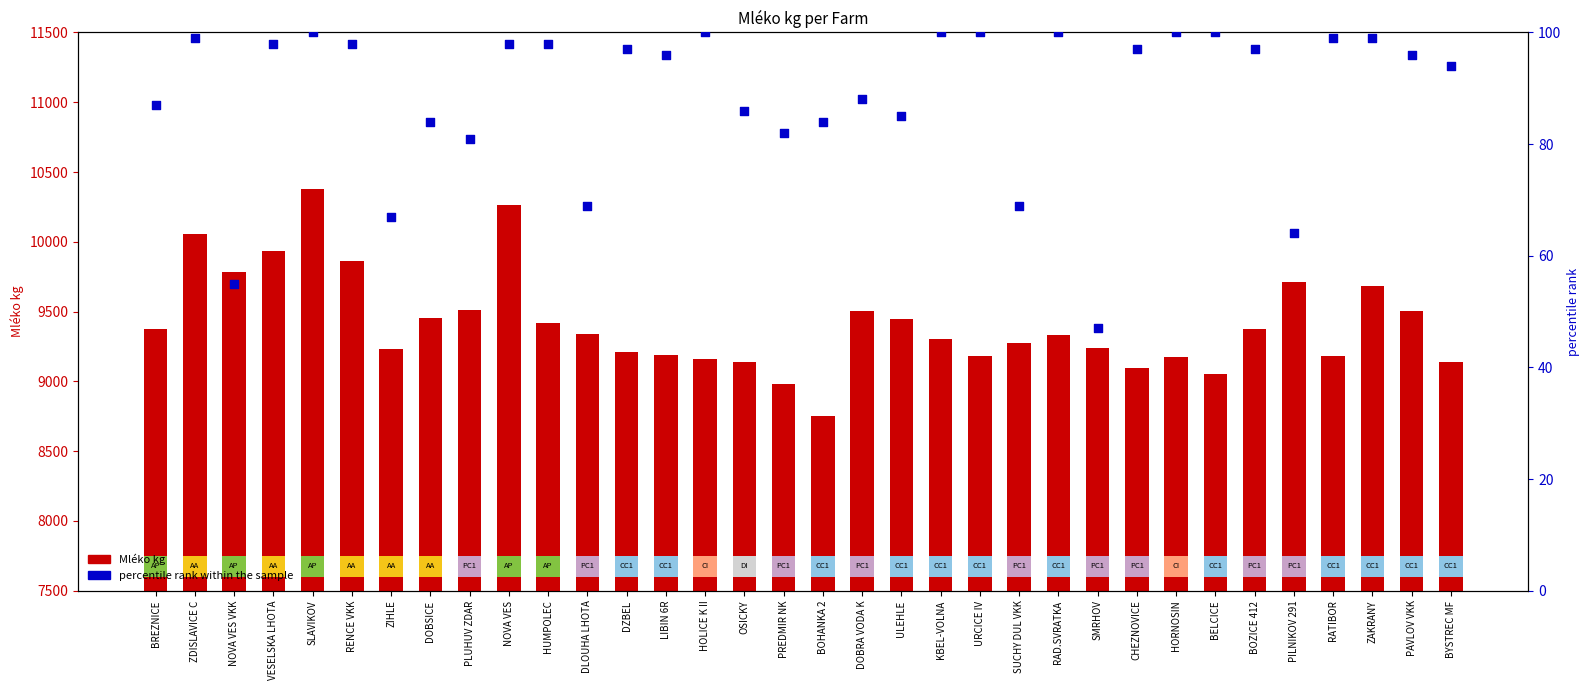

Is the value of Mléko kg at BELCICE greater than the value of percentile rank within the sample at PILNIKOV 291?

Yes